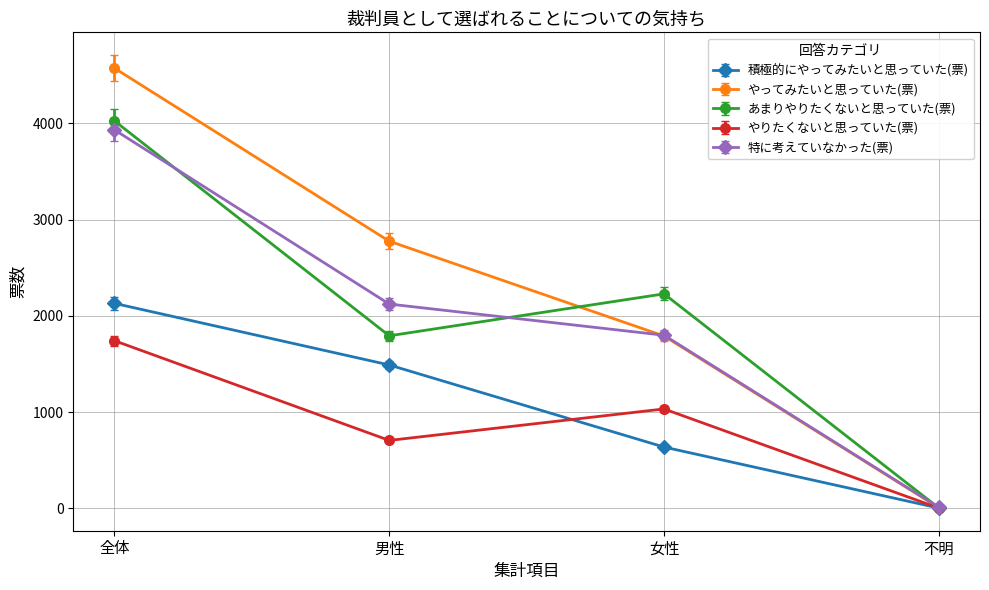

Does the chart have visible grid lines?

Yes